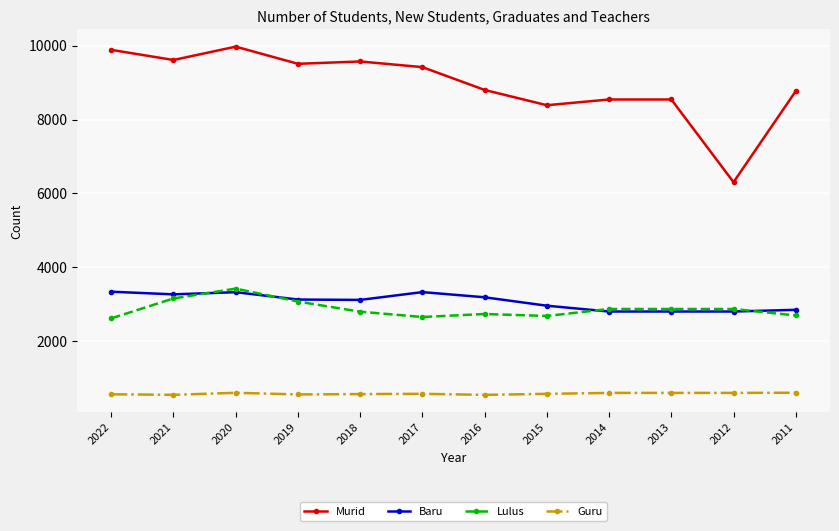

At which category does the chart reach its peak across all series?

2020